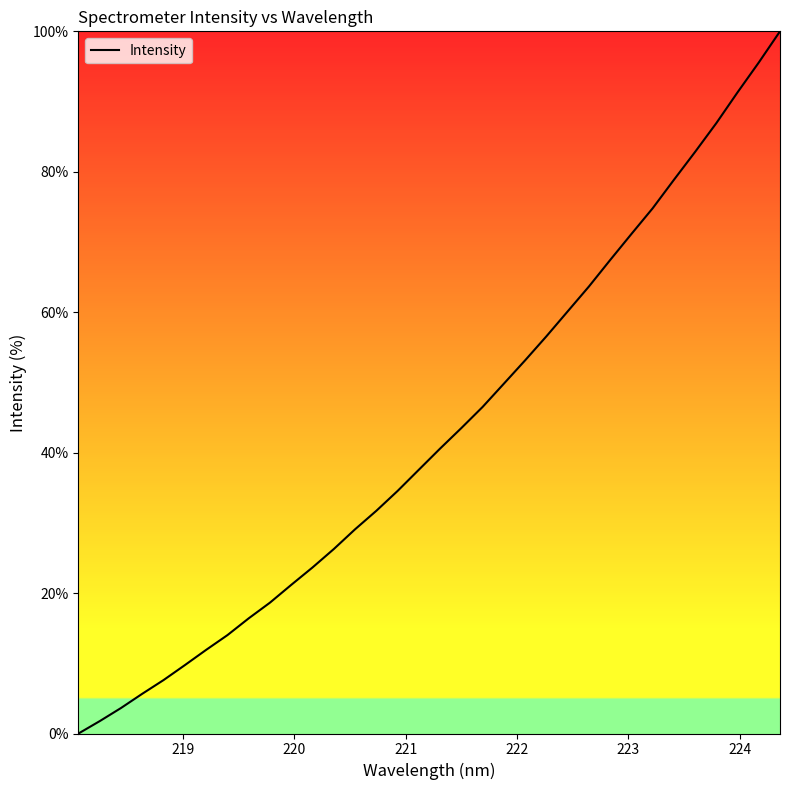

What is the greatest value displayed?

100.0